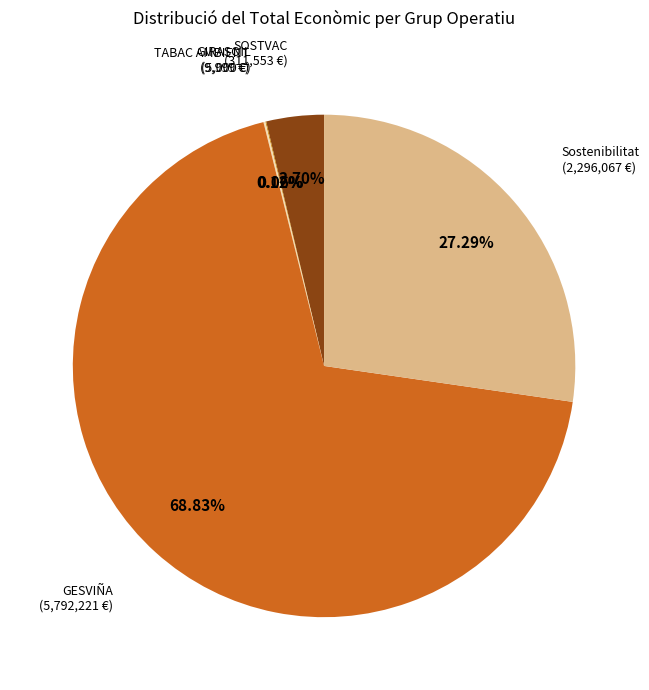

Which slice is the largest?

GESVIÑA